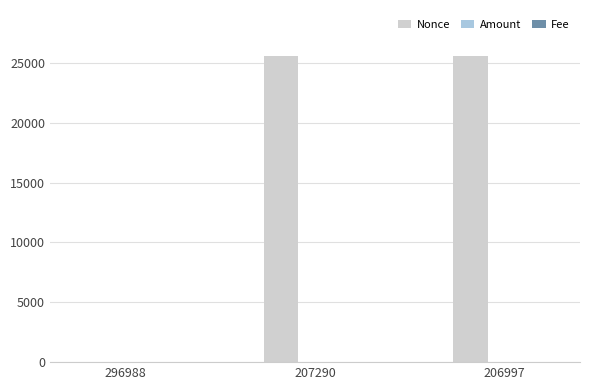

What is the maximum value for Nonce?

25592.0